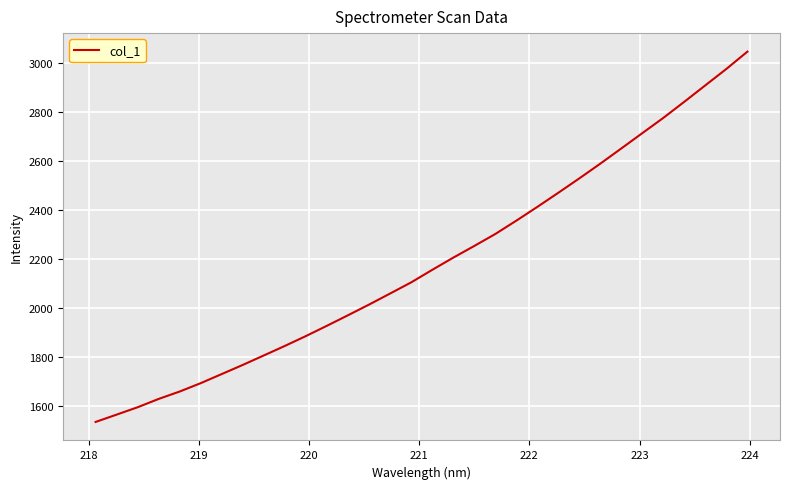

What is the maximum value shown in the chart?

3045.1